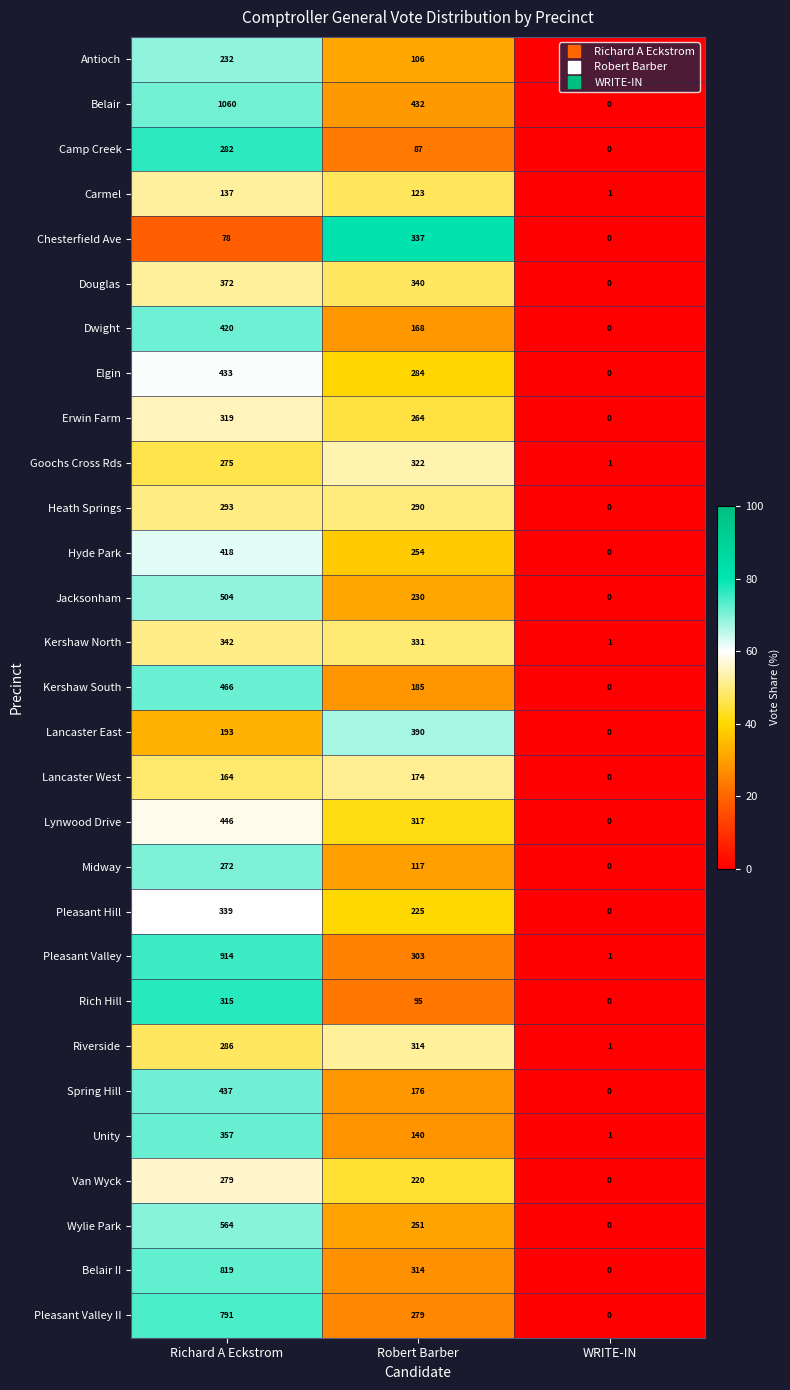

What is the total value across all series at WRITE-IN?

6